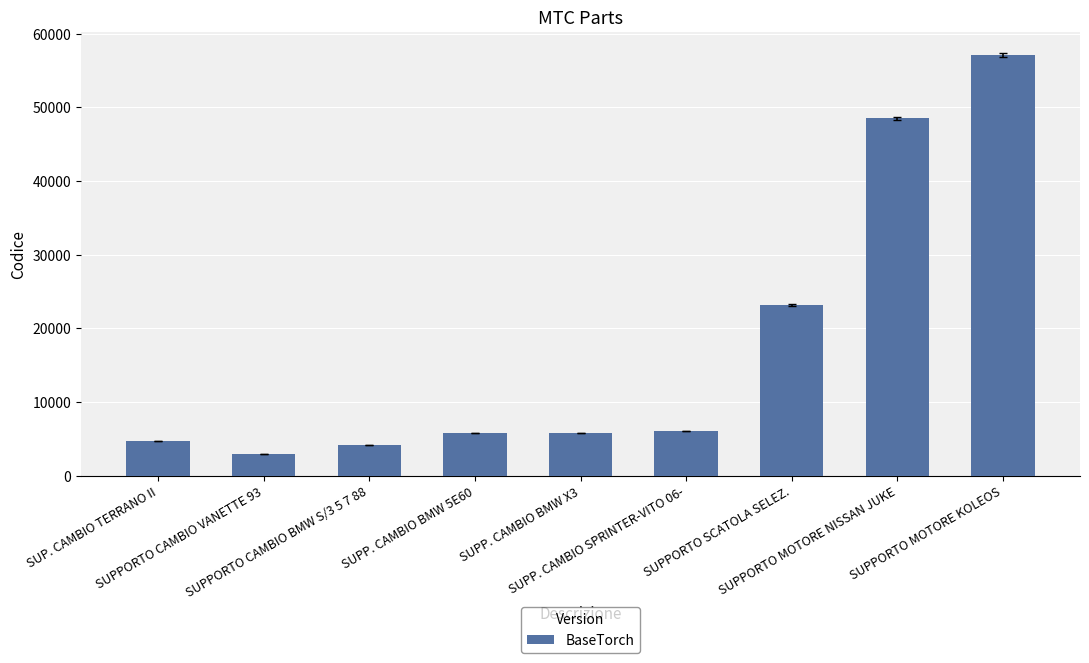

What is the value of the 7th bar from the left?

23134